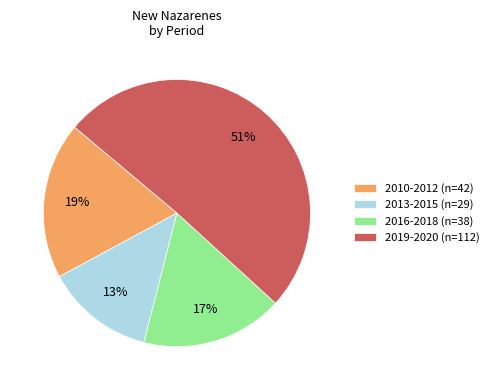

Approximately how many times larger is the value at 2013-2015 (n=29) compared to 2010-2012 (n=42)?

0.7